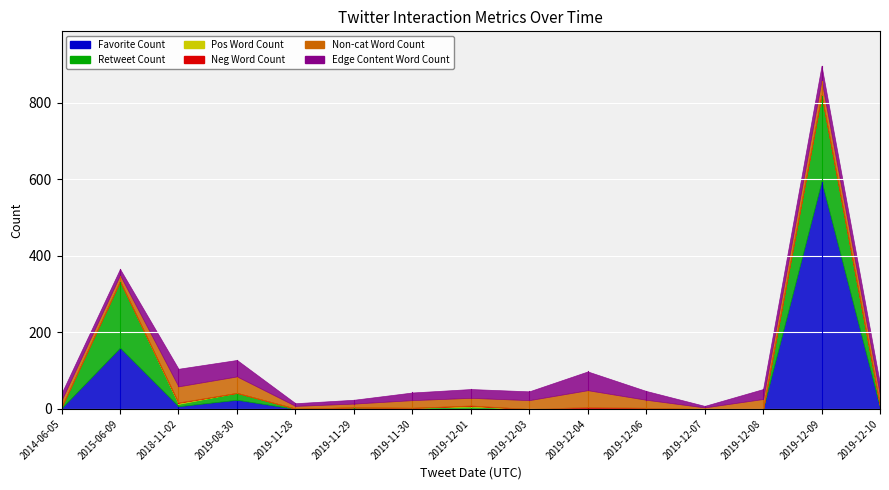

At which label does Edge Content Word Count reach its minimum?

2019-12-07